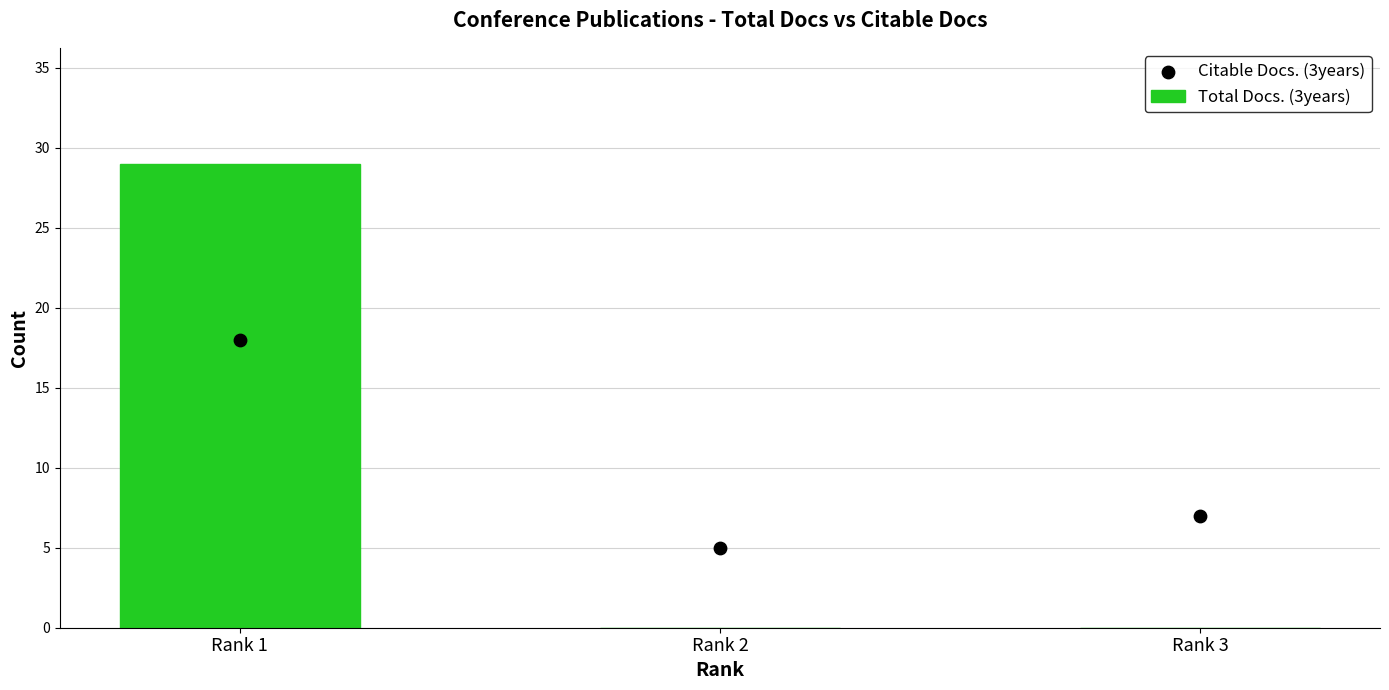

At how many categories does at least one series exceed 2?

3